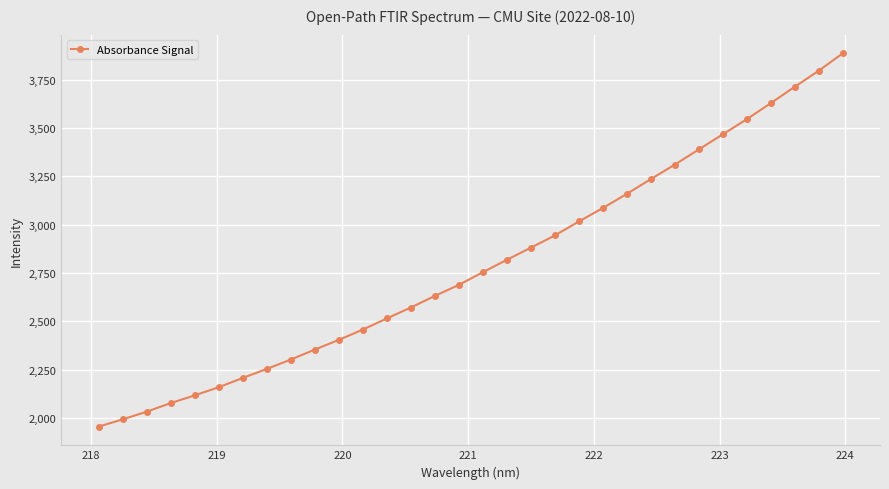

Reading left to right, list all the values displayed in this chart.

1955.3	1992.8	2032.5	2077.1	2116.9	2159.2	2207.1	2253.8	2302.1	2353.9	2404.0	2457.4	2515.0	2571.5	2631.3	2688.6	2754.1	2818.4	2880.9	2944.2	3016.6	3086.0	3159.5	3235.7	3310.8	3389.2	3467.4	3545.6	3628.6	3713.2	3796.3	3886.1